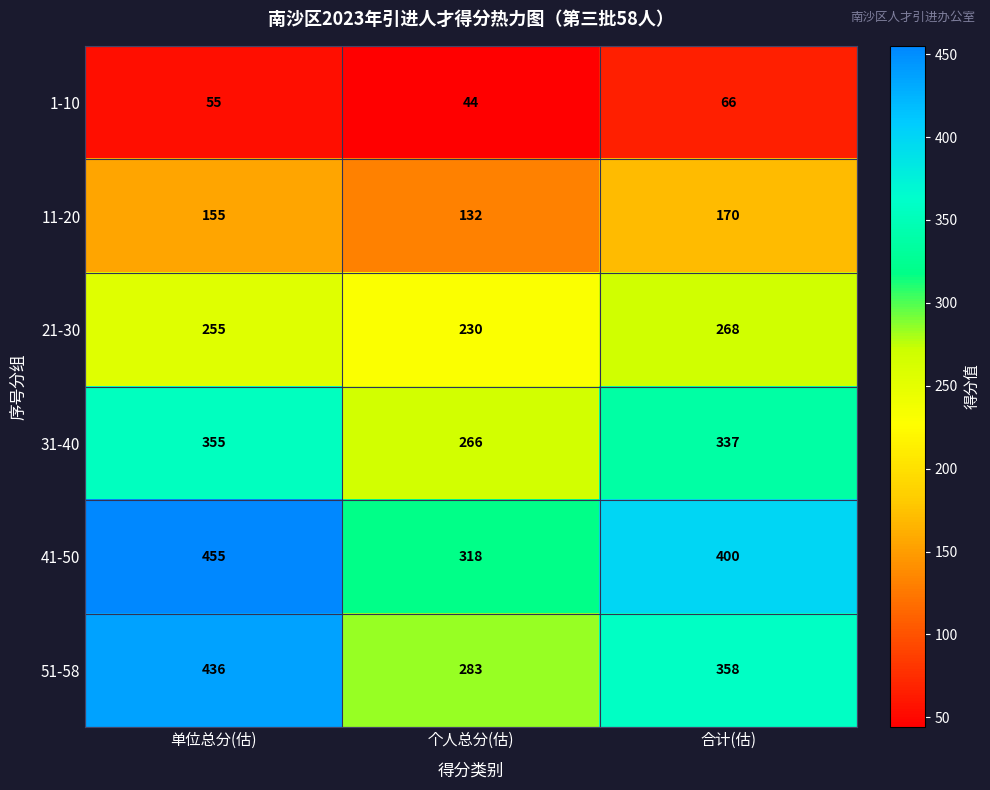

The value of 1-10 at 单位总分(估) is 55. True or false?

True